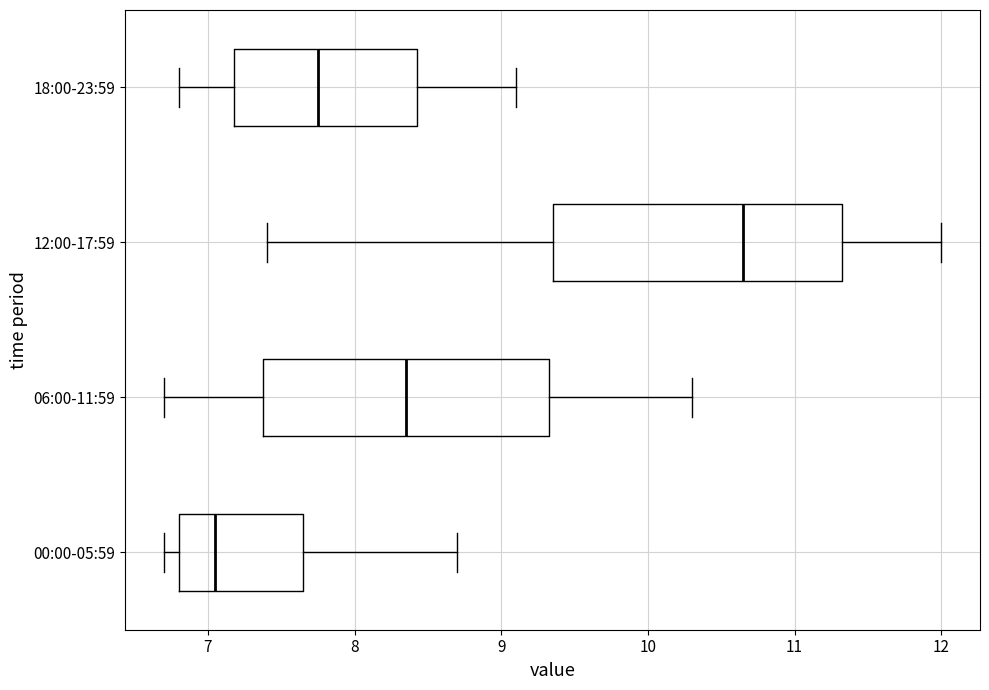

Where does the median line of the box for 06:00-11:59 sit on the x-axis? The values are not printed on the chart, so give them approximately, as read against the axis.

8.4